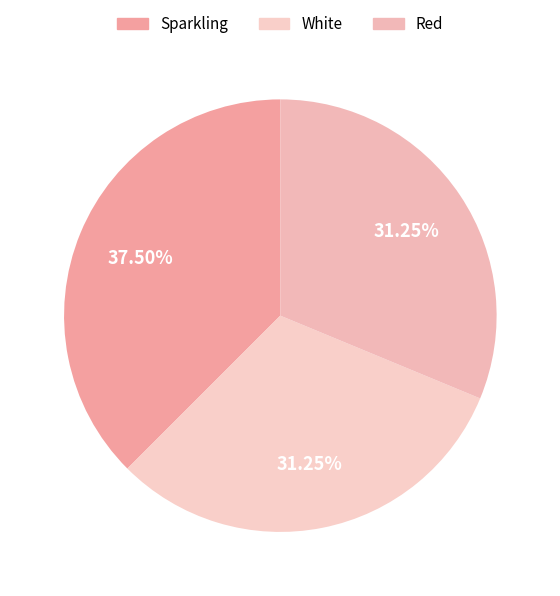

Which category has the smallest portion of the pie?

White